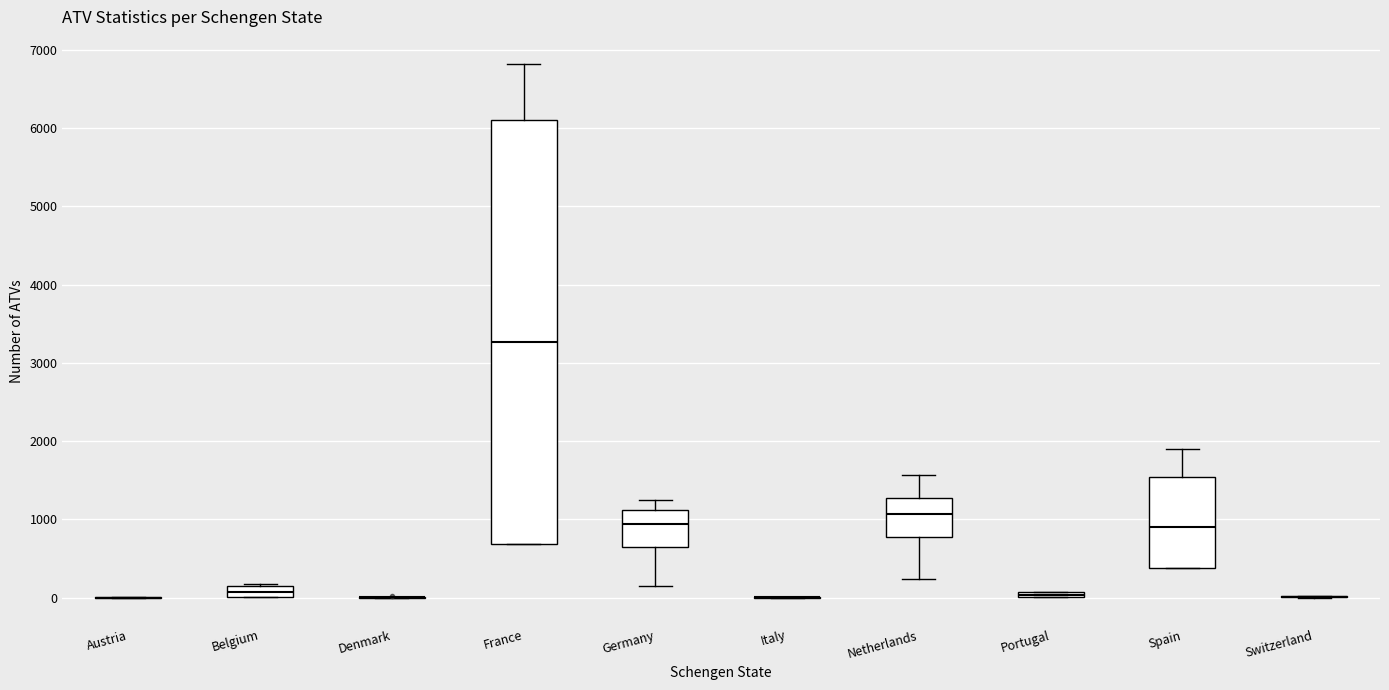

Where is the lower edge of the box for Belgium on the y-axis? The values are not printed on the chart, so give them approximately, as read against the axis.

0